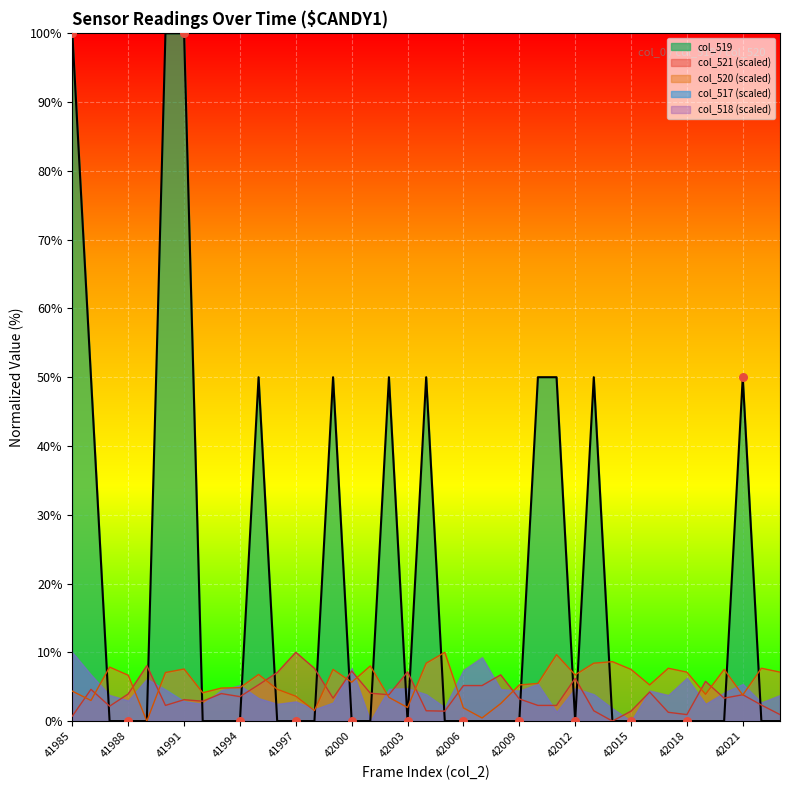

At how many categories does at least one series exceed 84?

3